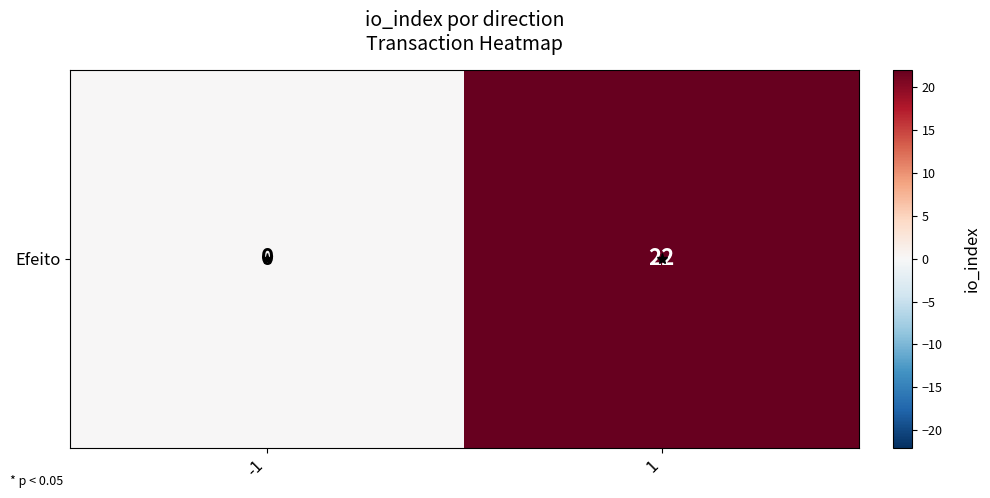

What is the greatest value displayed?

22